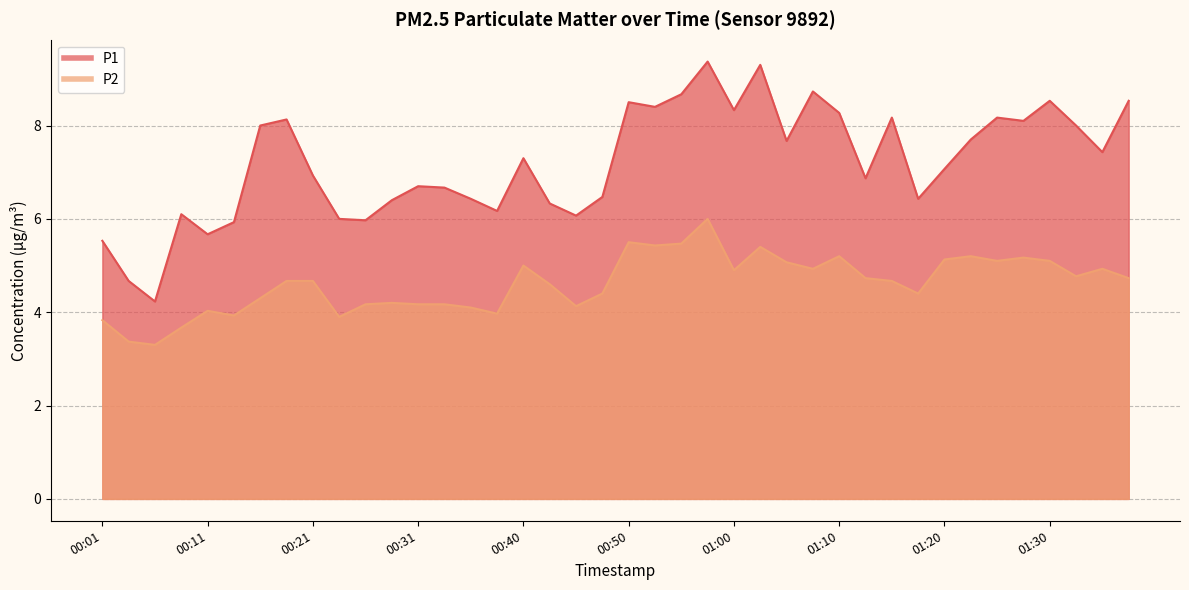

What is the minimum value for P1?

4.2